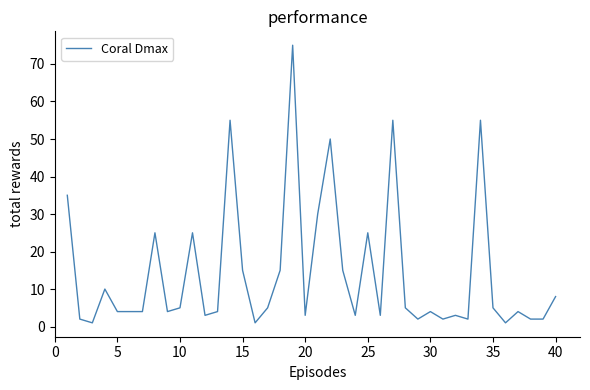

What is the maximum value shown in the chart?

75